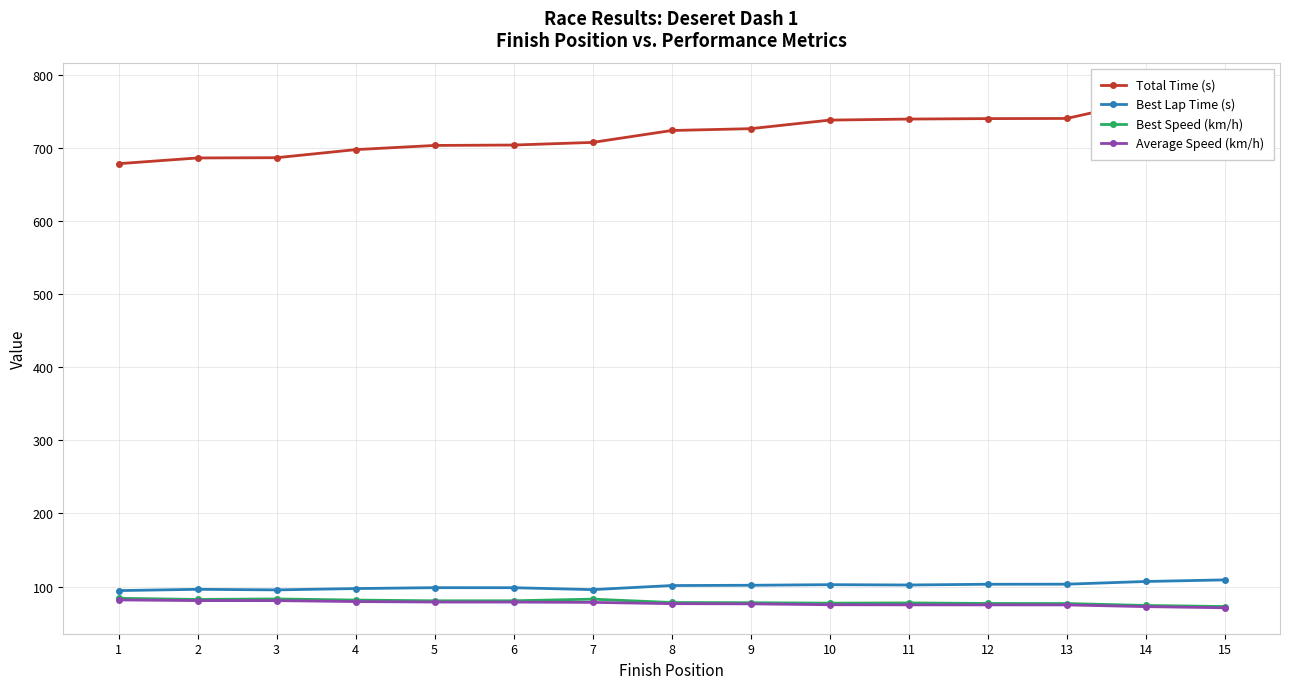

True or false: Total Time (s) and Average Speed (km/h) cross at least once.

False